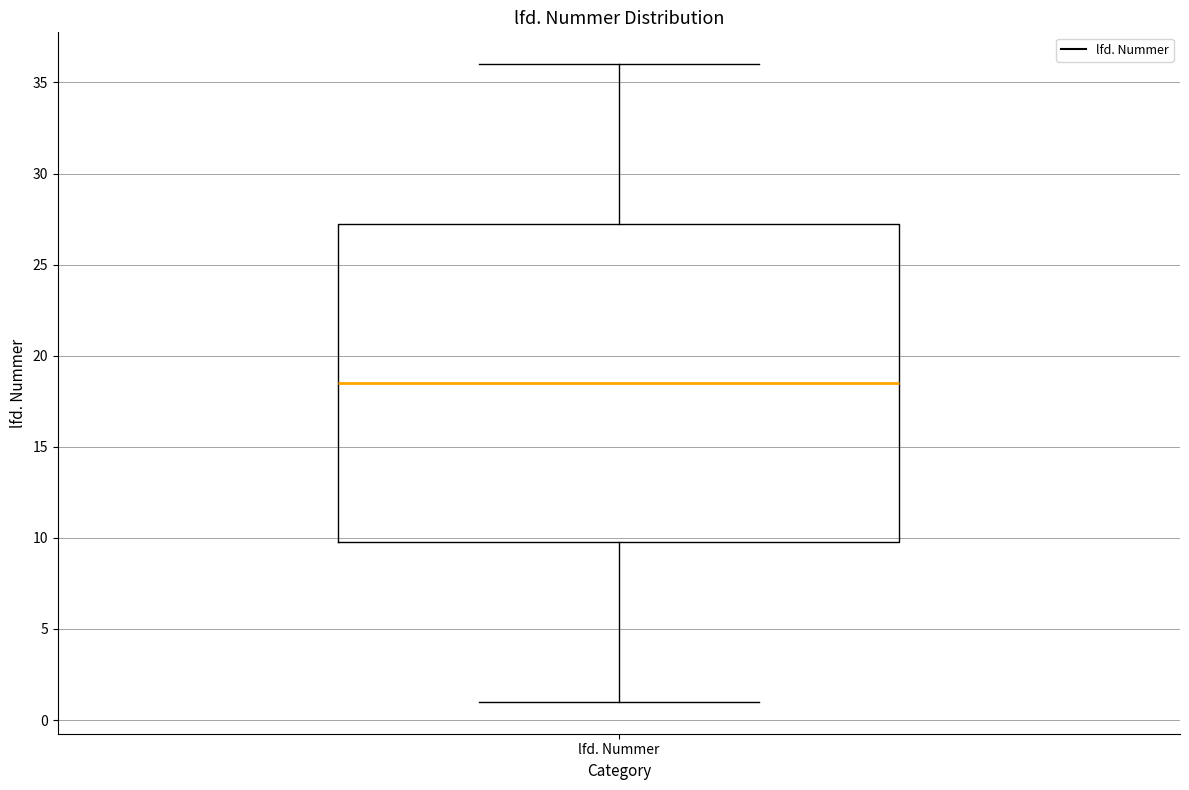

Transcribe this box plot: give where the median line is, the range the box spans, and where the two whiskers end, as read against the y-axis. The values are not printed on the chart, so give them approximately, as read against the axis.

median 18.5, box 10.0 to 27.5, whiskers 1.0 to 36.0